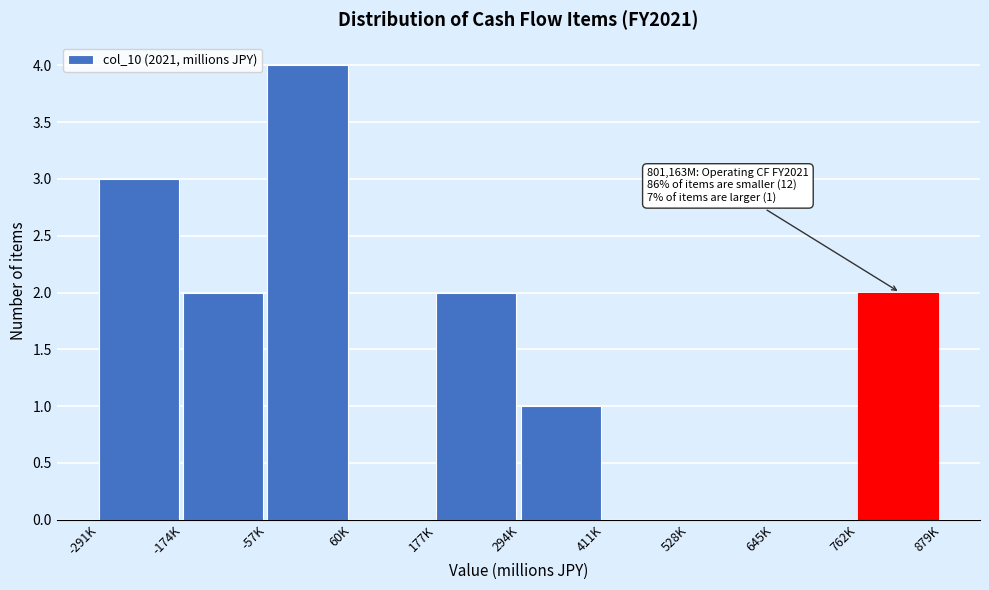

Reading left to right, what are all the values shown in this chart?

-291K=3	-174K=2	-57K=4	60K=0	177K=2	294K=1	411K=0	528K=0	645K=0	762K=2